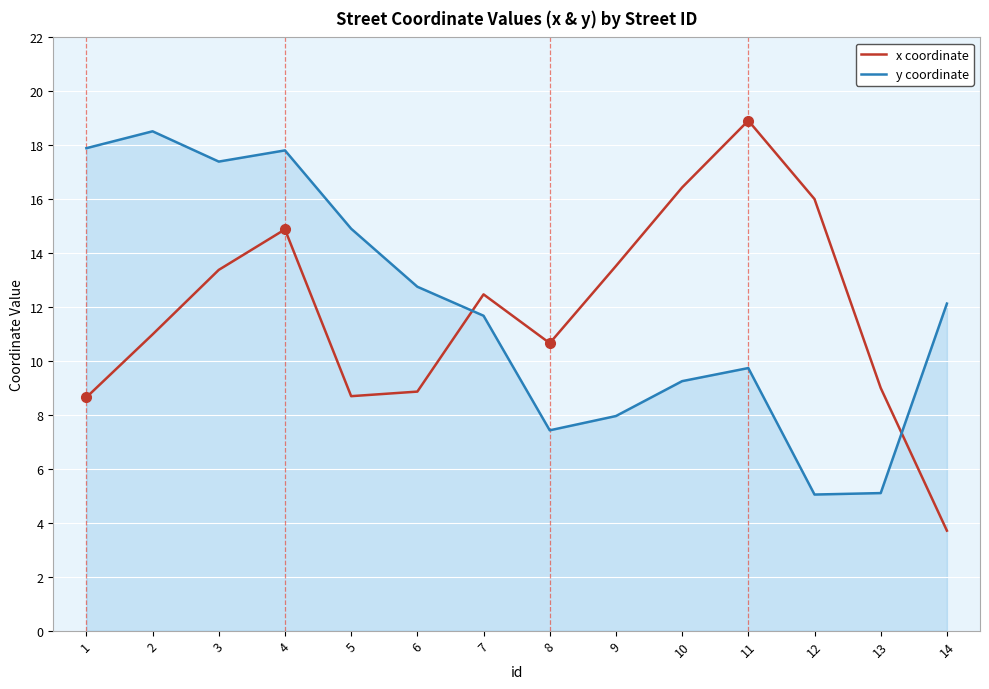

After their last crossing, which series has the higher values: x coordinate or y coordinate?

y coordinate